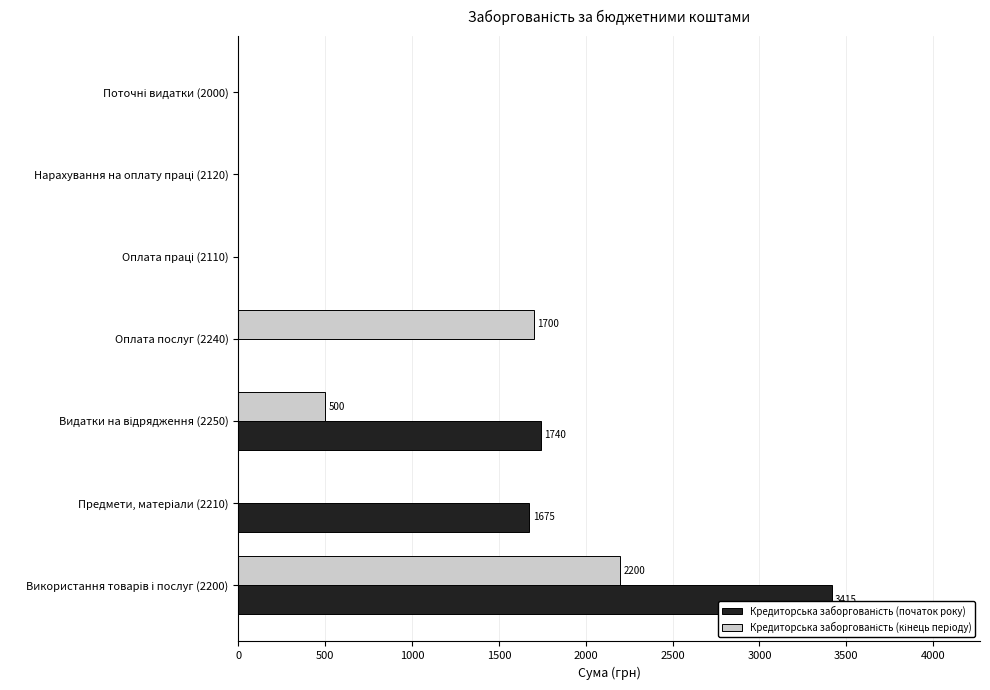

How many series are shown in this chart?

2